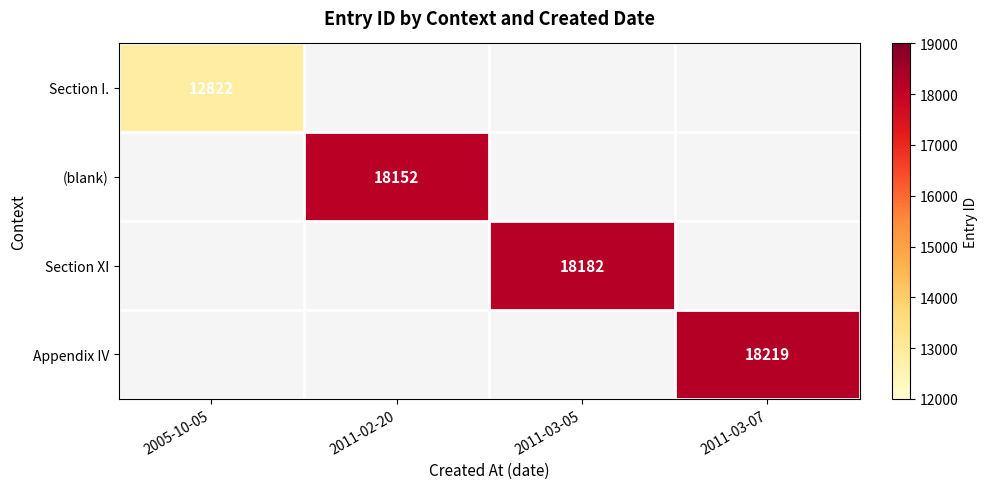

True or false: Section XI has a value of 28937 at 2011-03-05.

False